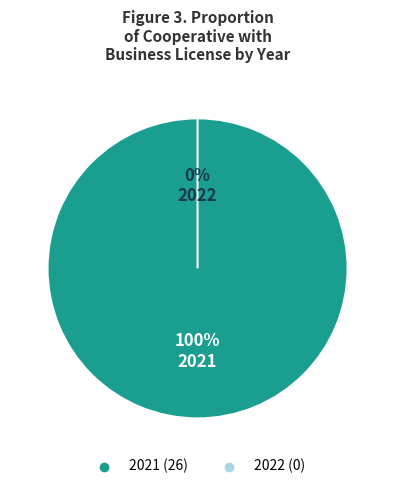

Which has a higher value, 2021 or 2022?

2021